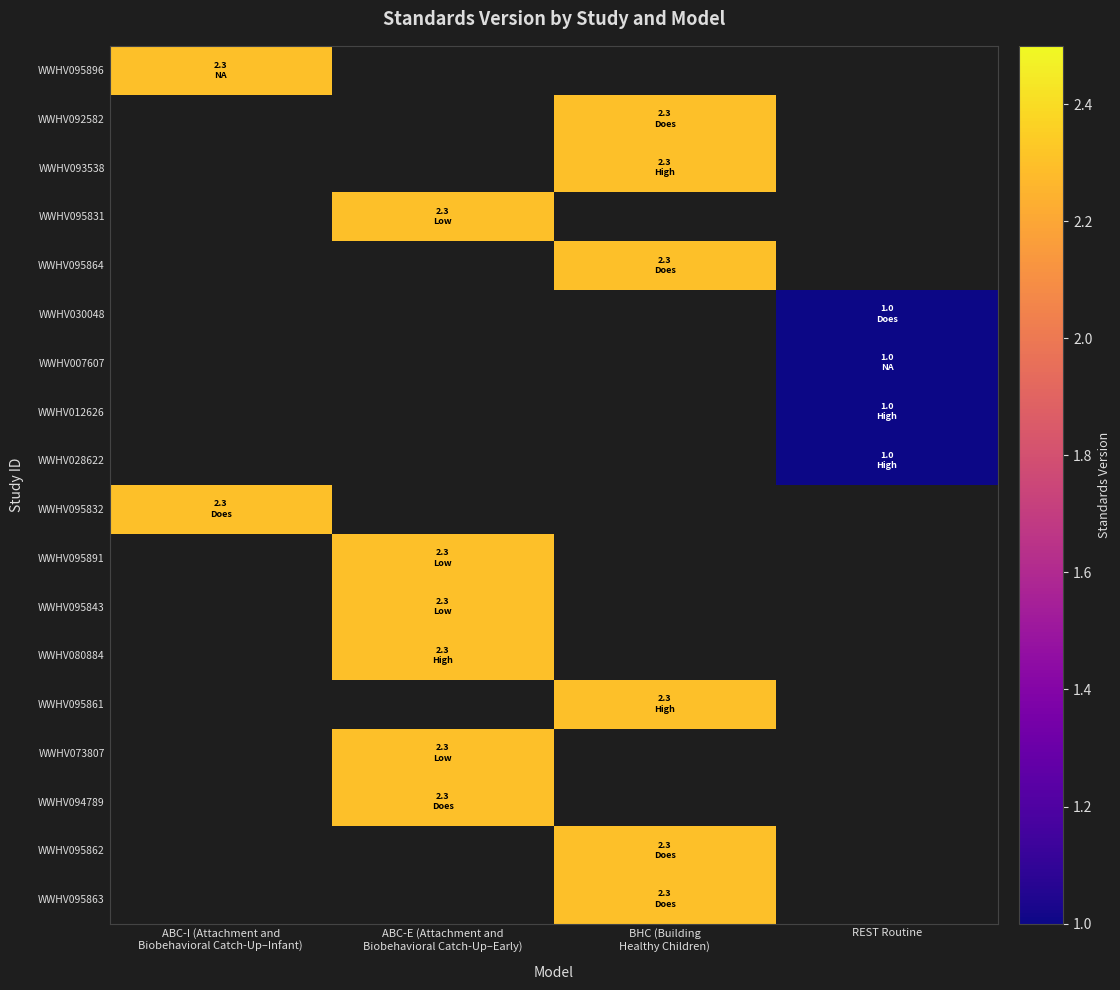

Is it true that WWHV092582 equals 0.9 at BHC (Building Healthy Children)?

False